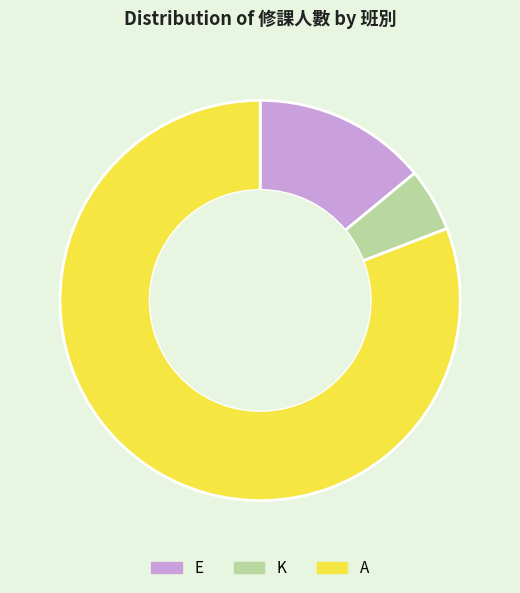

Which category has the biggest portion of the pie?

A